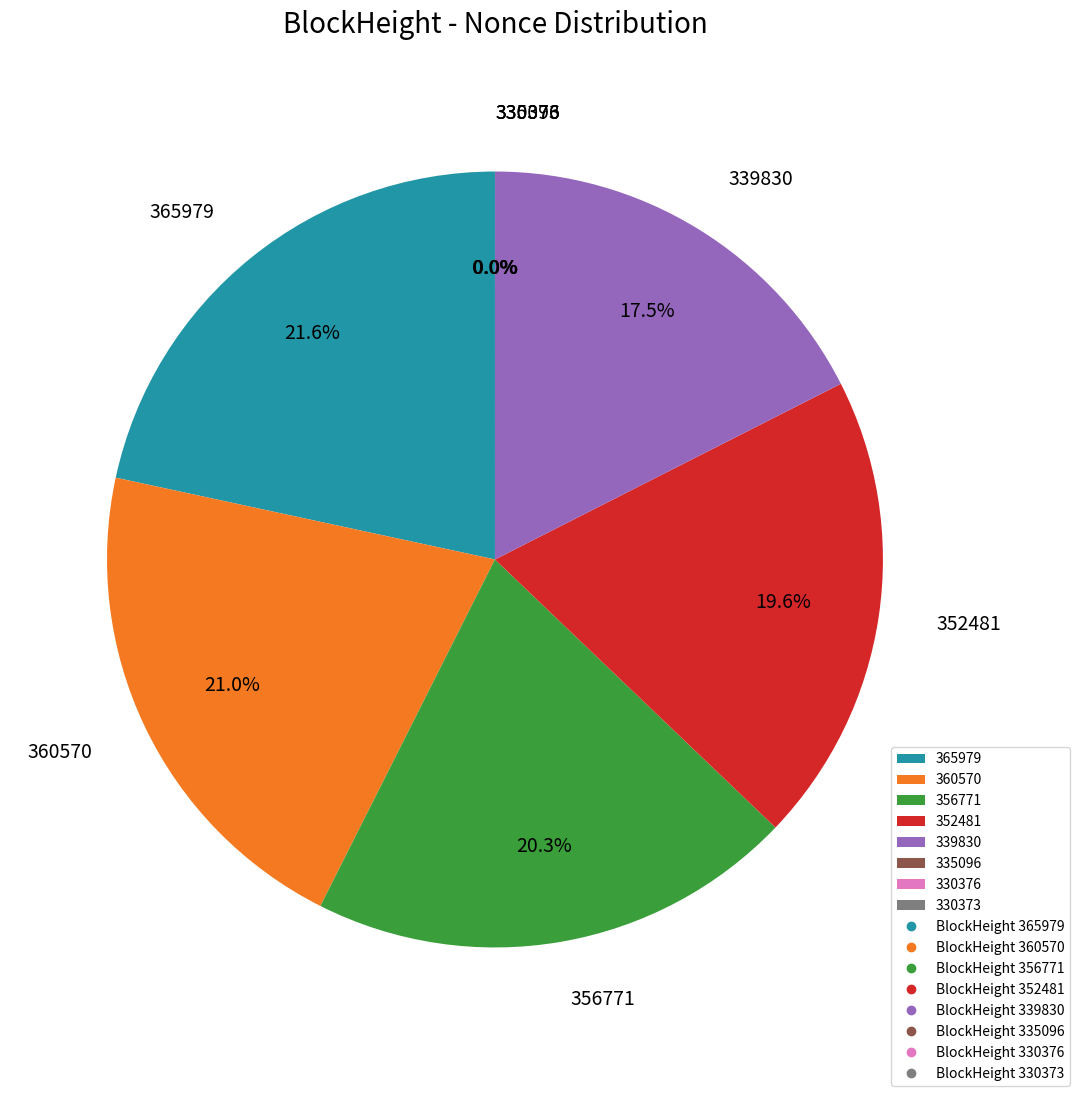

Is 365979 the majority of the pie?

No